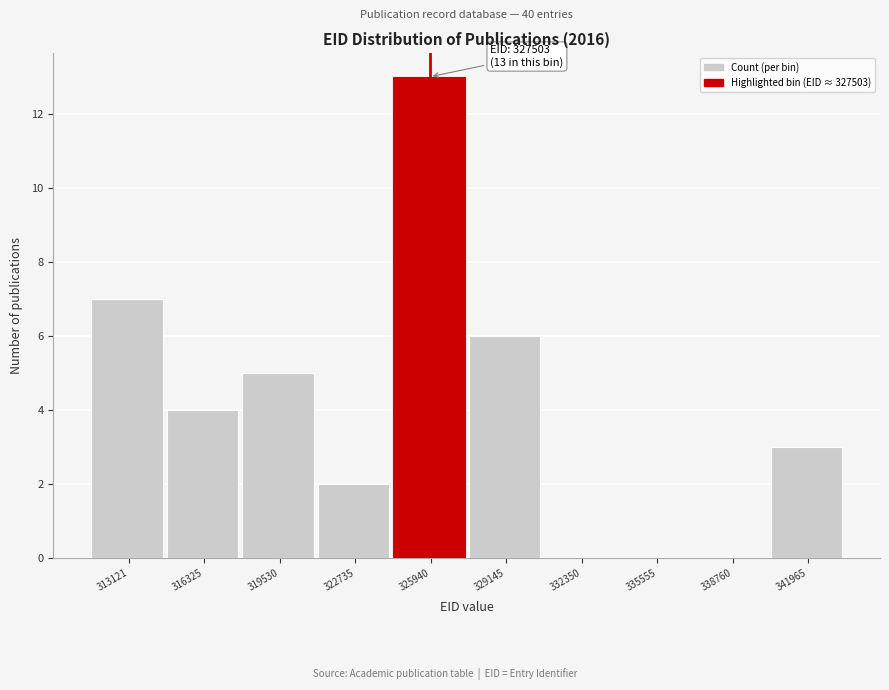

Reading left to right, list all the values displayed in this chart.

313121=7	316325=4	319530=5	322735=2	325940=13	329145=6	332350=0	335555=0	338760=0	341965=3